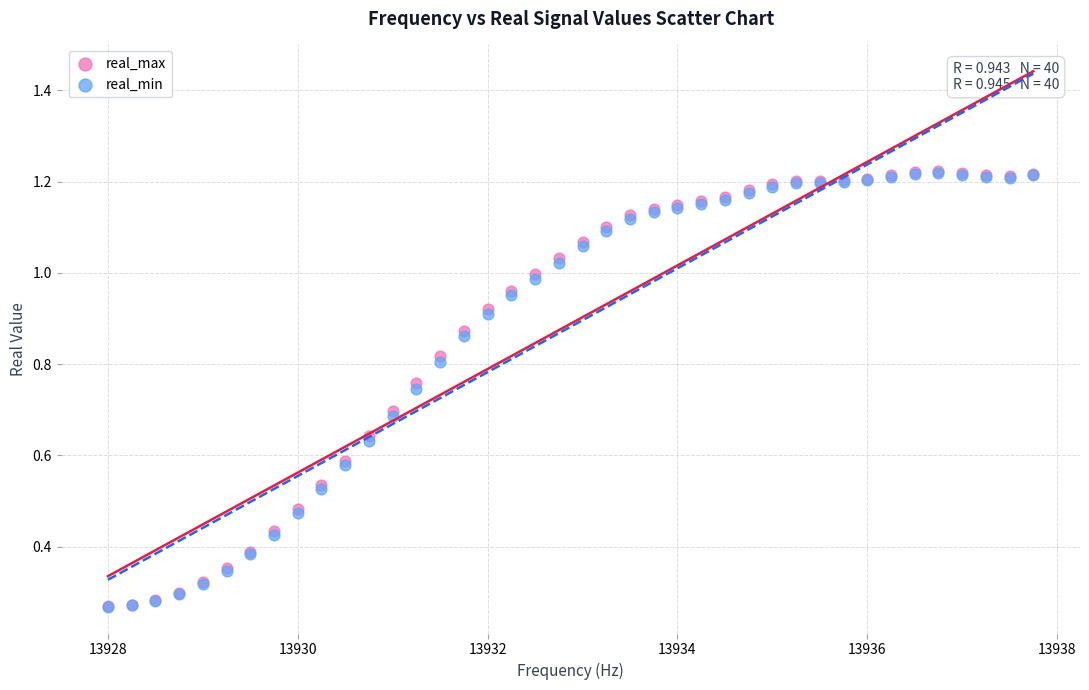

What are all the series names shown in the legend?

real_max, real_min